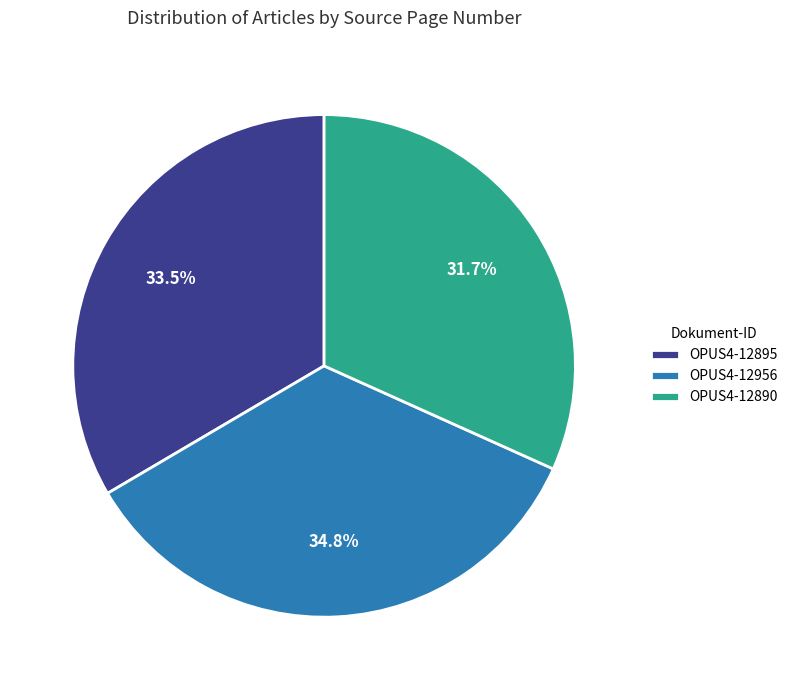

To the nearest percent, what portion does OPUS4-12890 represent?

32%